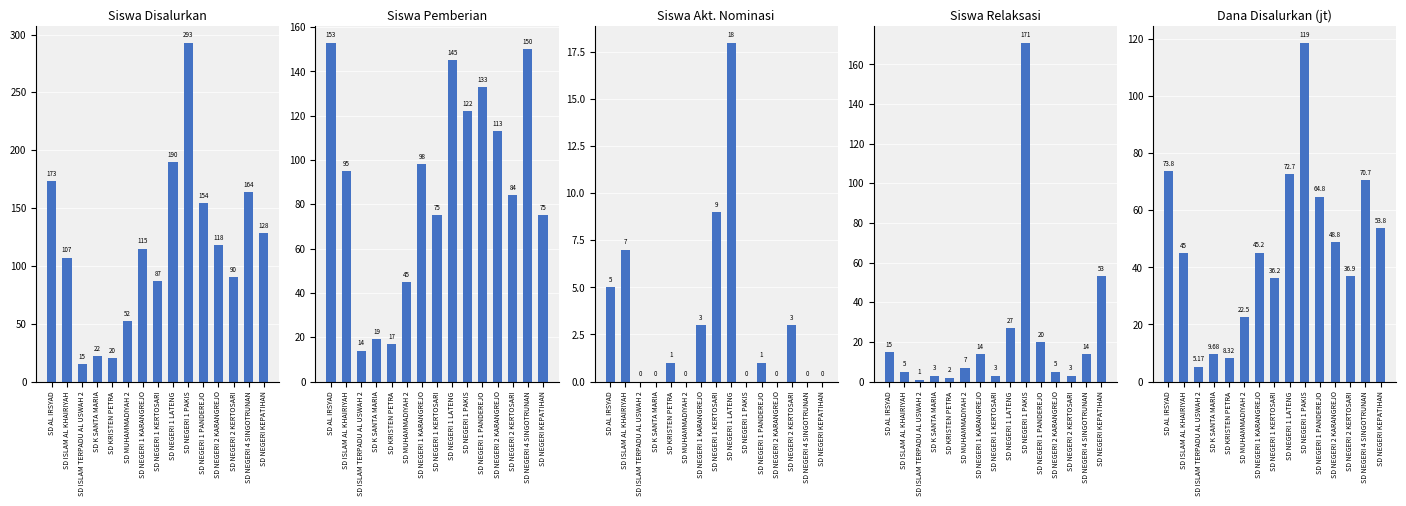

Reading right to left, extract all data points from this chart.

Siswa Disalurkan: 128.0	164.0	90.0	118.0	154.0	293.0	190.0	87.0	115.0	52.0	20.0	22.0	15.0	107.0	173.0
Siswa Pemberian: 75.0	150.0	84.0	113.0	133.0	122.0	145.0	75.0	98.0	45.0	17.0	19.0	14.0	95.0	153.0
Siswa Akt. Nominasi: 0.0	0.0	3.0	0.0	1.0	0.0	18.0	9.0	3.0	0.0	1.0	0.0	0.0	7.0	5.0
Siswa Relaksasi: 53.0	14.0	3.0	5.0	20.0	171.0	27.0	3.0	14.0	7.0	2.0	3.0	1.0	5.0	15.0
Dana Disalurkan (jt): 53.8	70.7	36.9	48.8	64.8	118.8	72.7	36.2	45.2	22.5	8.3	9.7	5.2	45.0	73.8